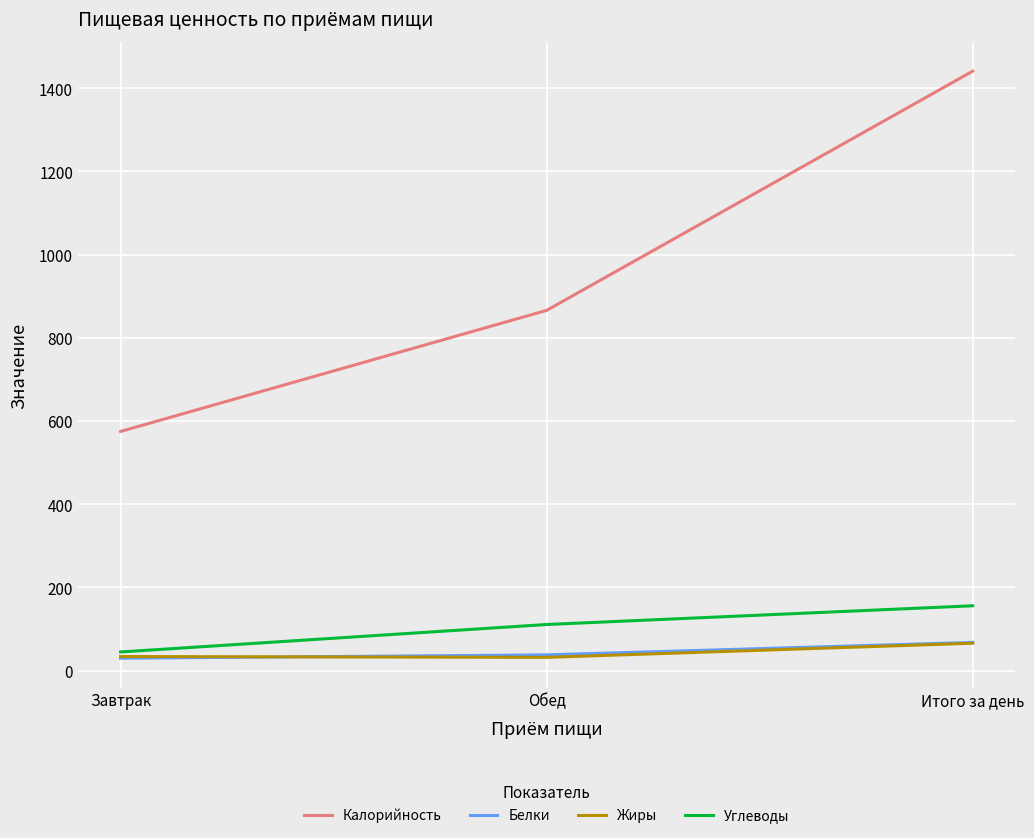

Which series changed the most between Обед and Итого за день?

Калорийность